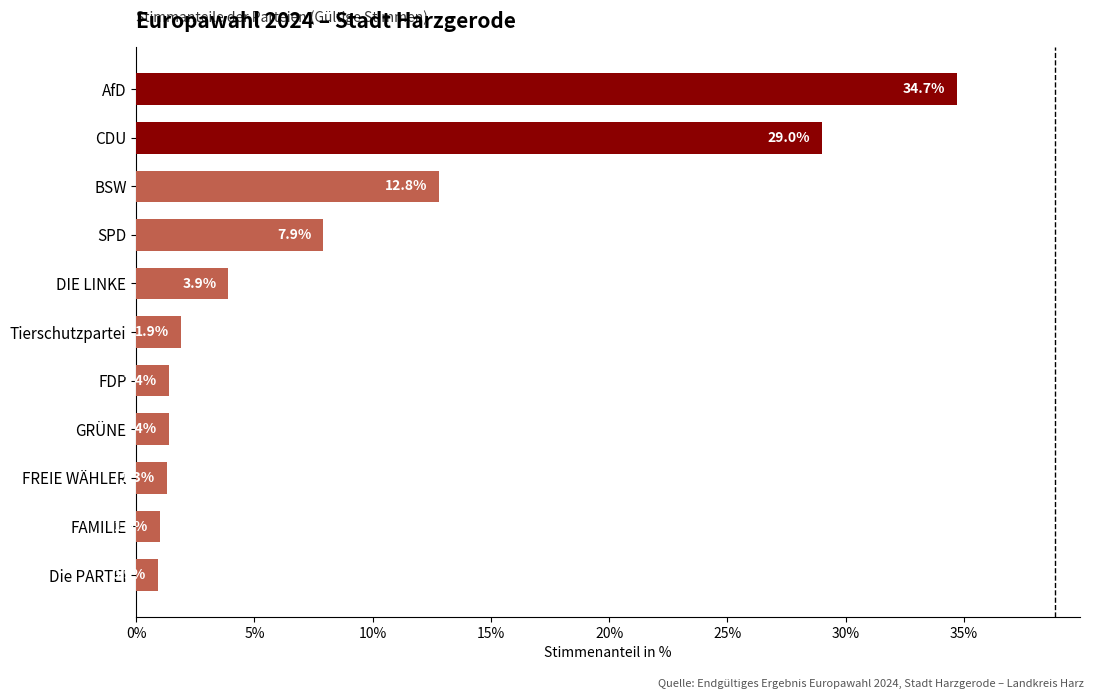

What is the sum of all values?

96.2